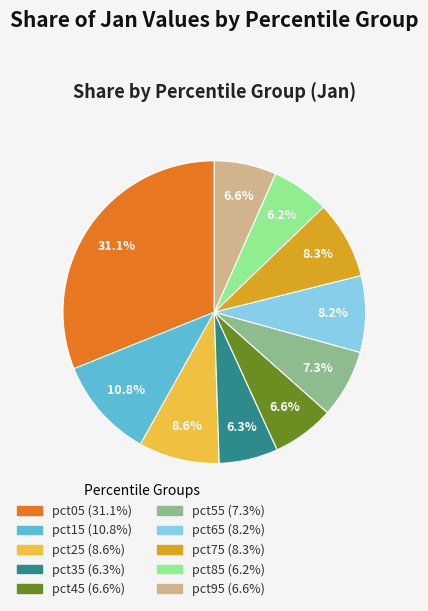

The pct85 slice represents 1% of the pie. True or false?

False